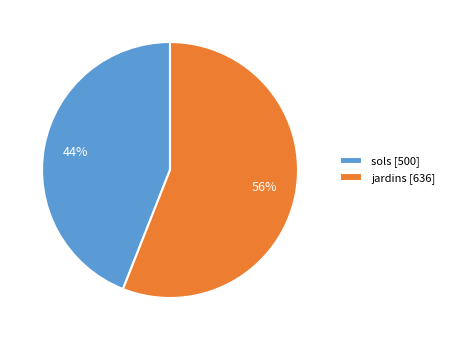

Is jardins the majority of the pie?

Yes